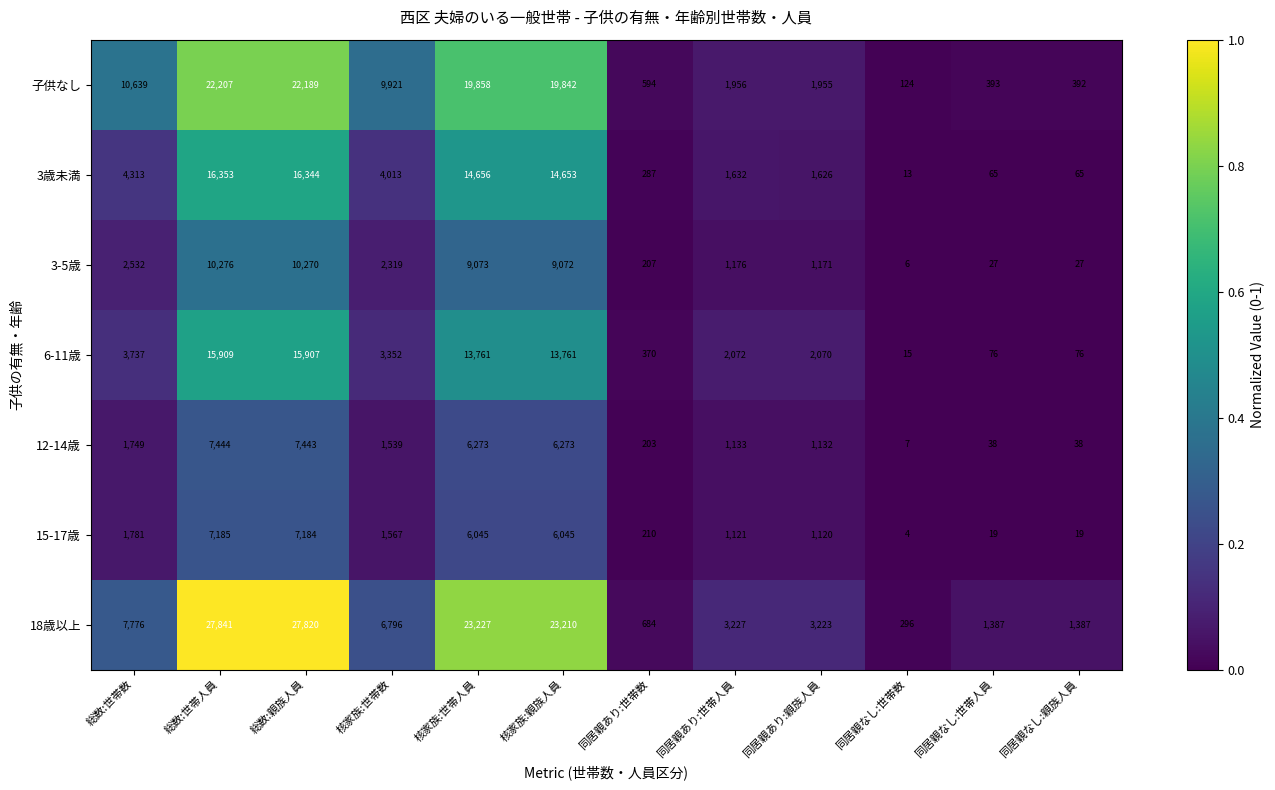

True or false: 12-14歳 has a value of 2116 at 核家族:世帯数.

False